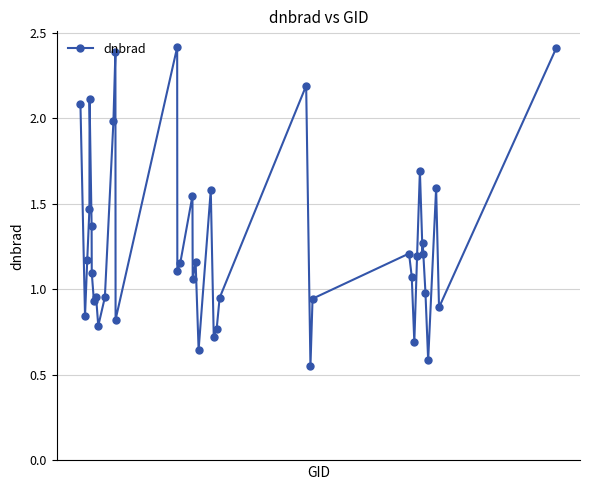

What is the difference between the second highest and second lowest values?

1.8